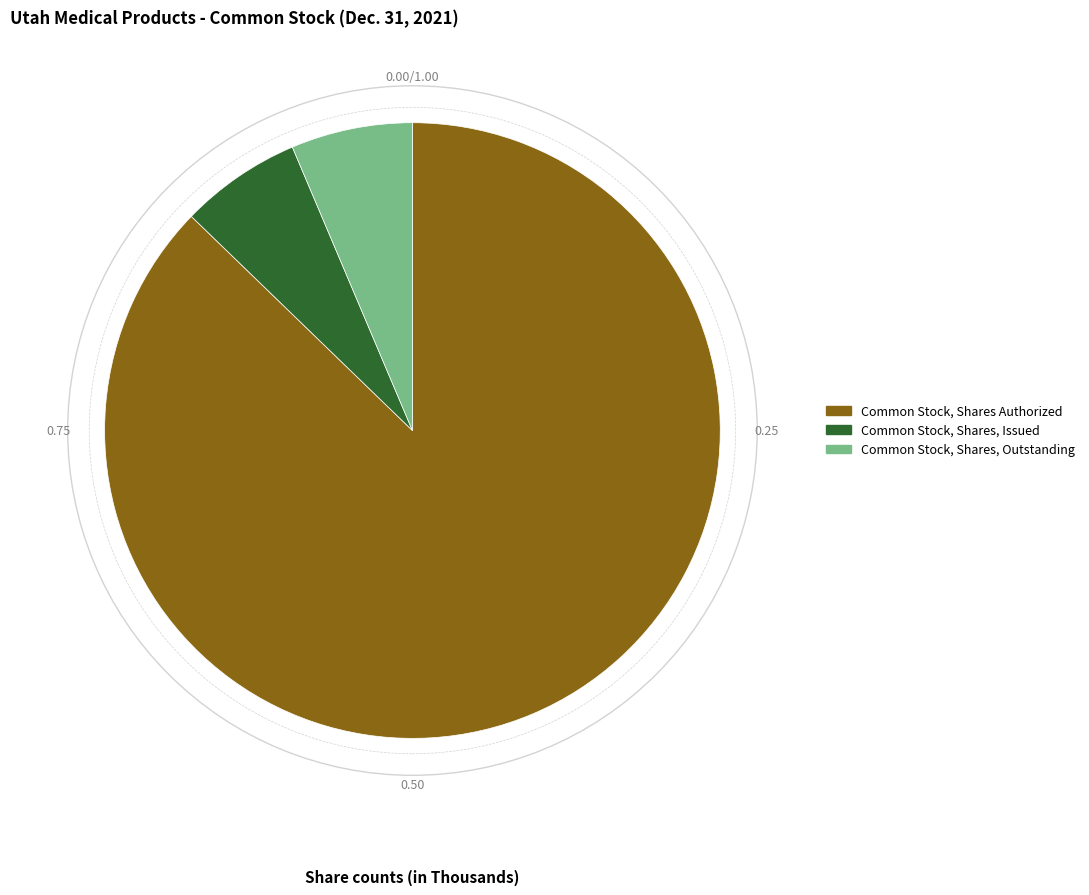

Is it true that Common Stock, Shares, Issued is 14% of the pie?

False